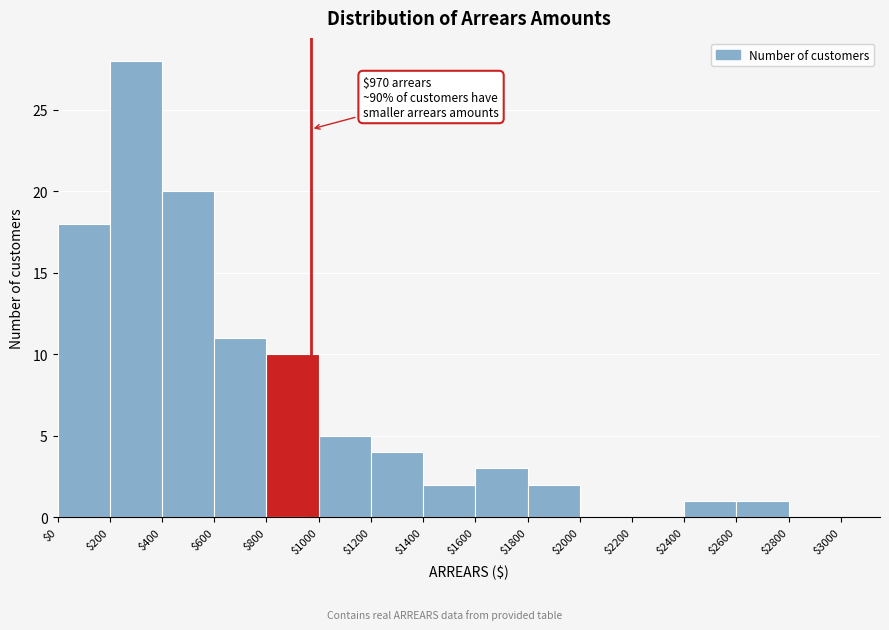

Over which range of the x-axis is the bar tallest?

$200 to $400